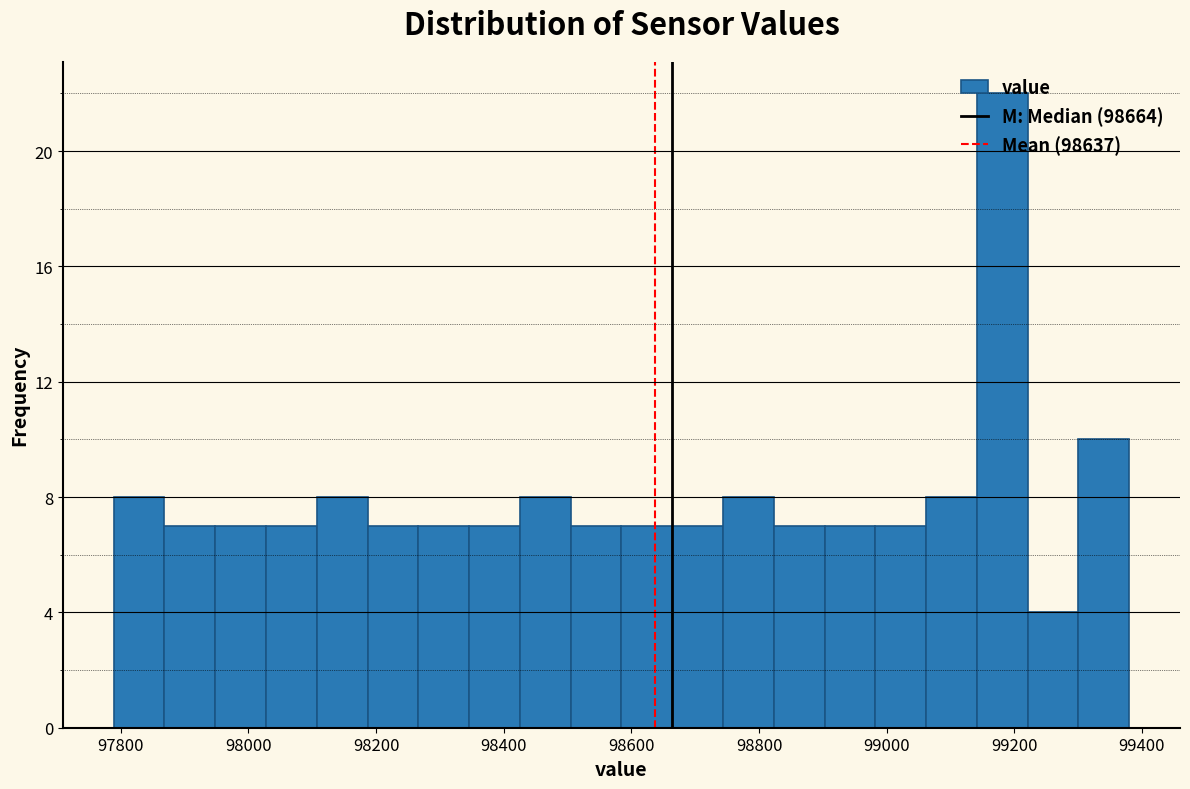

Around what value on the x-axis is the tallest bar? Give the approximate position of its centre, as read against the axis.

99180